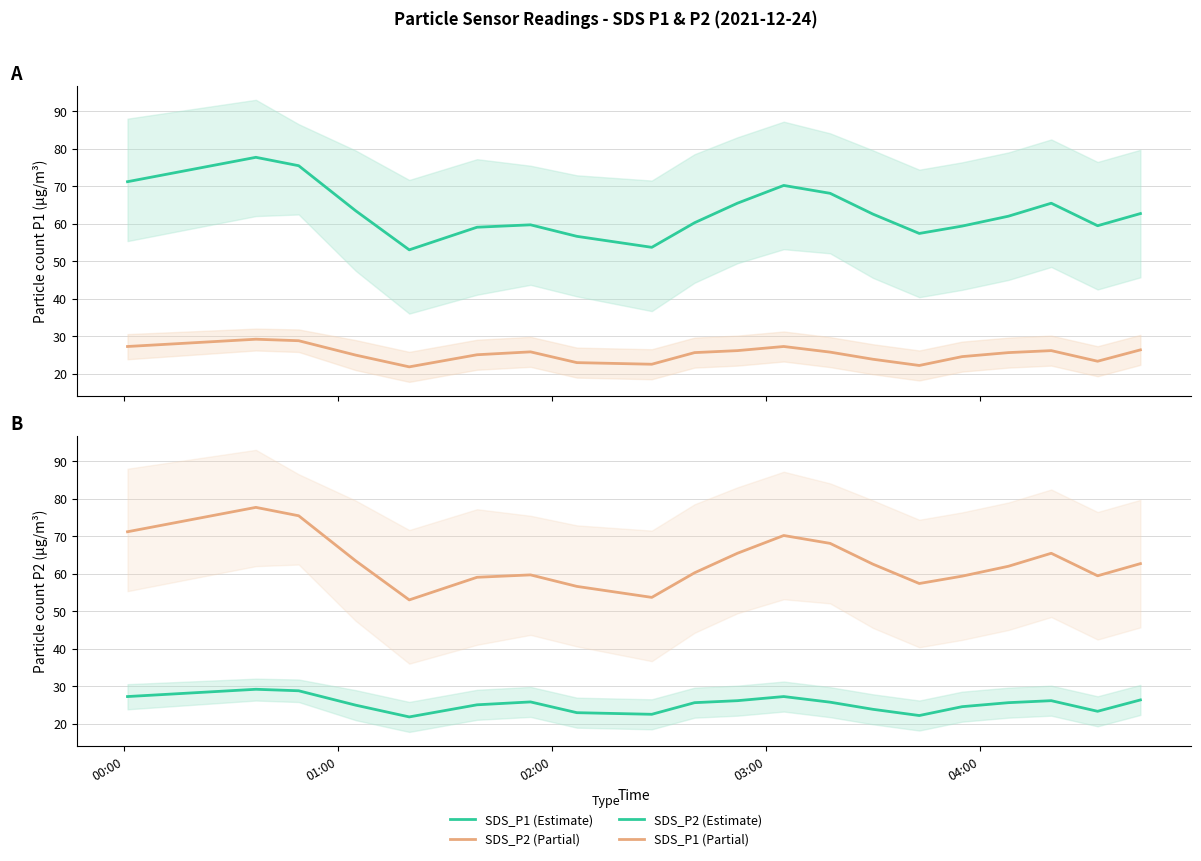

True or false: SDS_P2 (Estimate) has more than 0 interior local peaks.

True